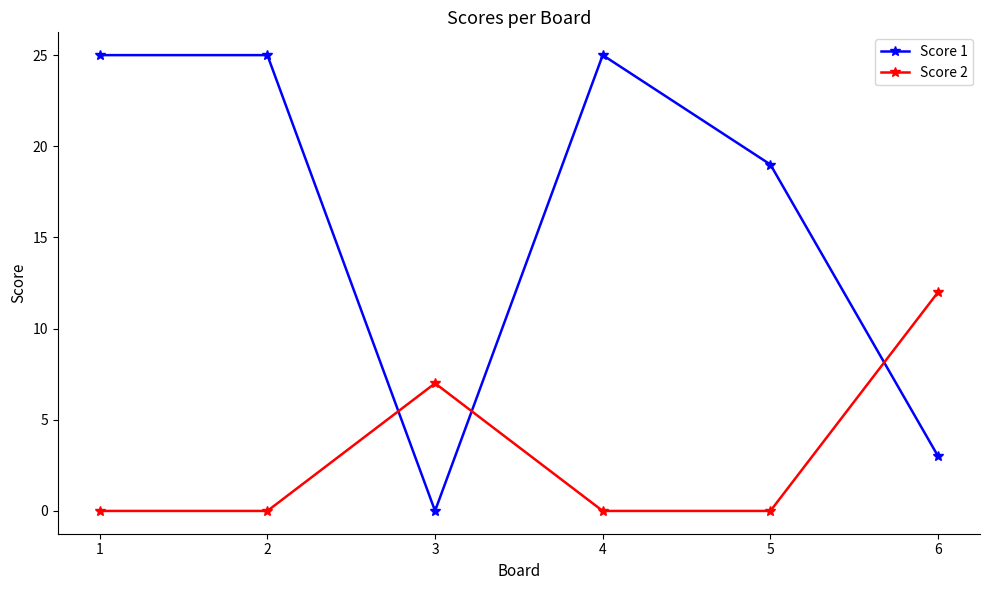

Count the Score 1 values in the range 3 to 25.

5